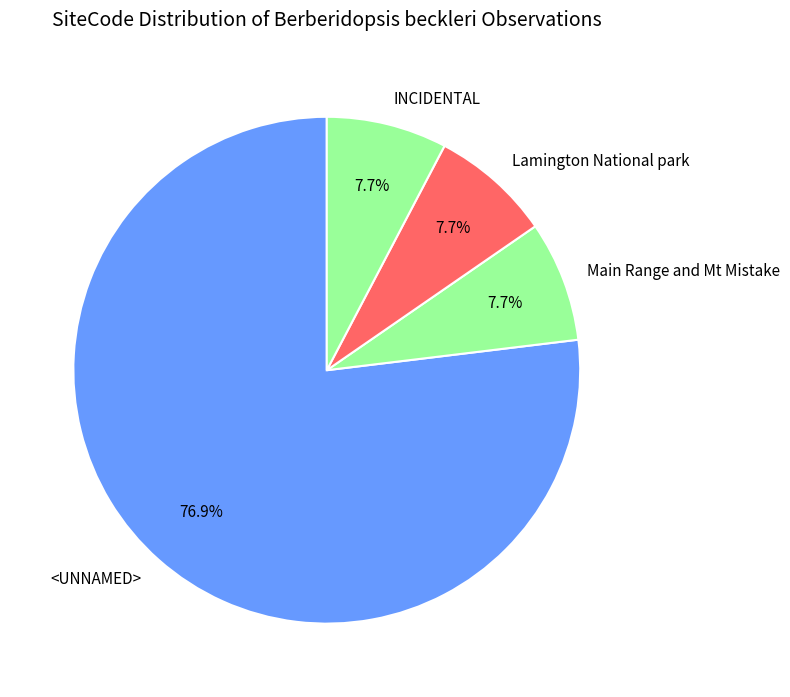

What percentage do INCIDENTAL and Lamington National park together represent?

15.4%